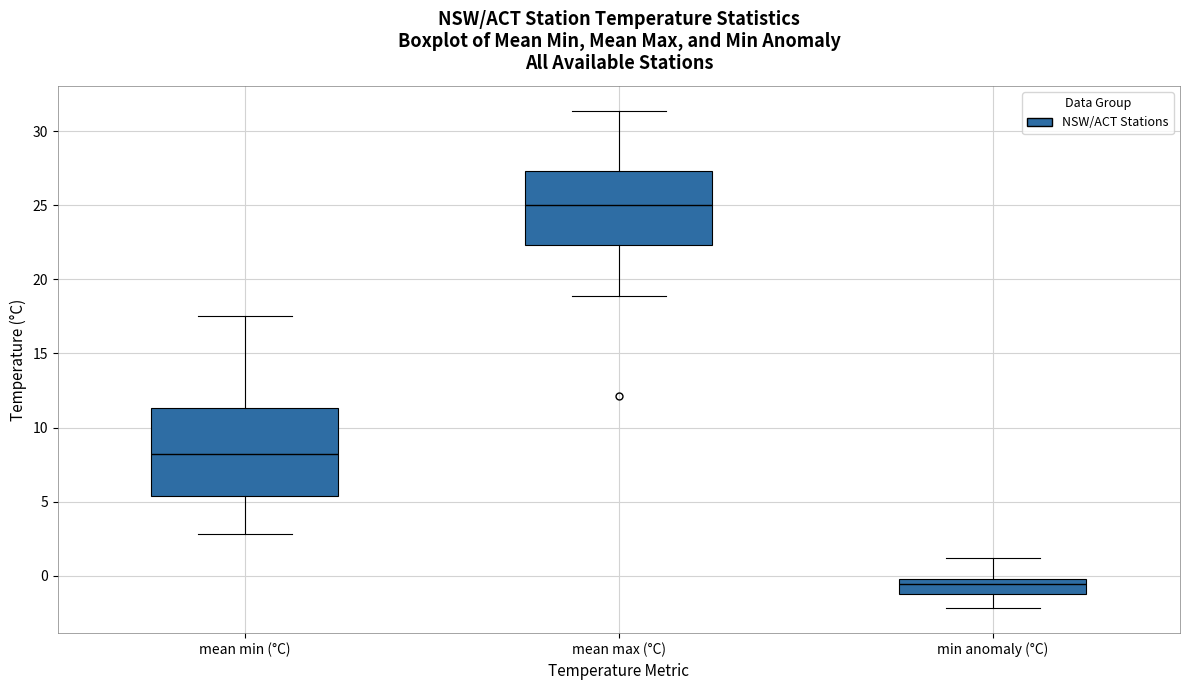

Comparing the boxes themselves (not the whiskers), which one is the tallest?

mean min (°C)